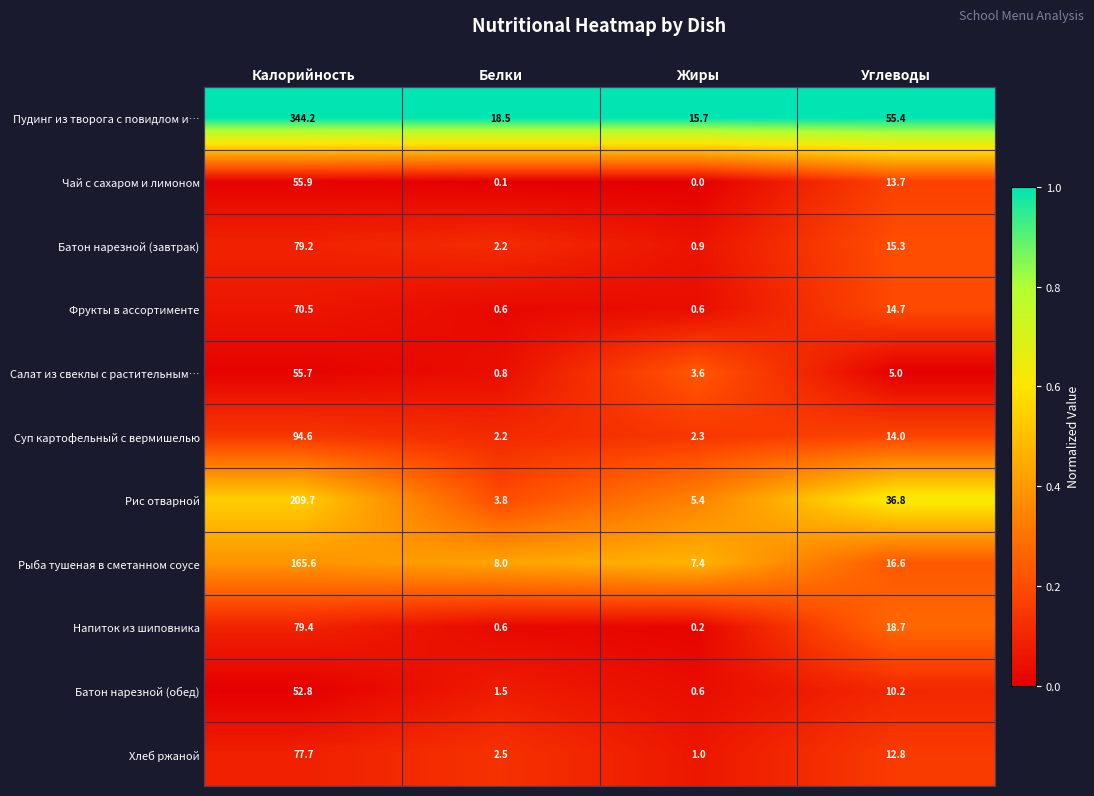

What is the maximum value shown in the chart?

344.2